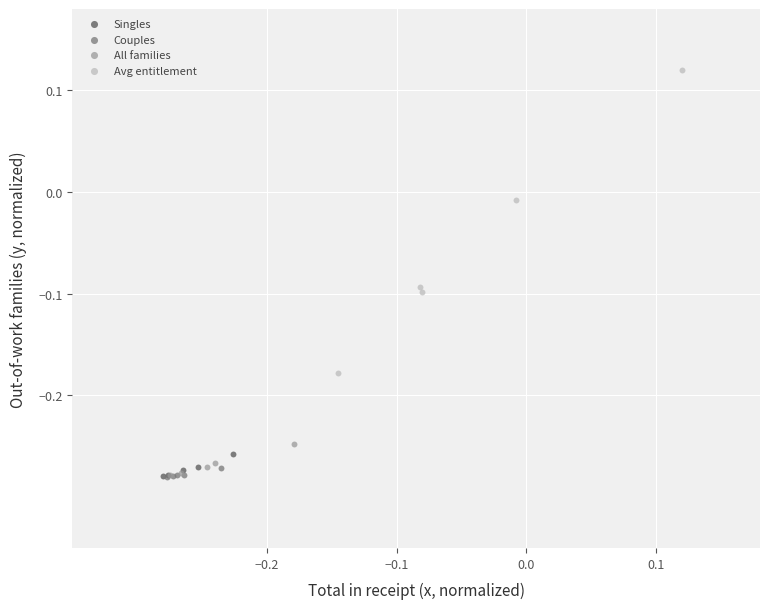

Which series has the largest Y range (max minus min)?

Avg entitlement